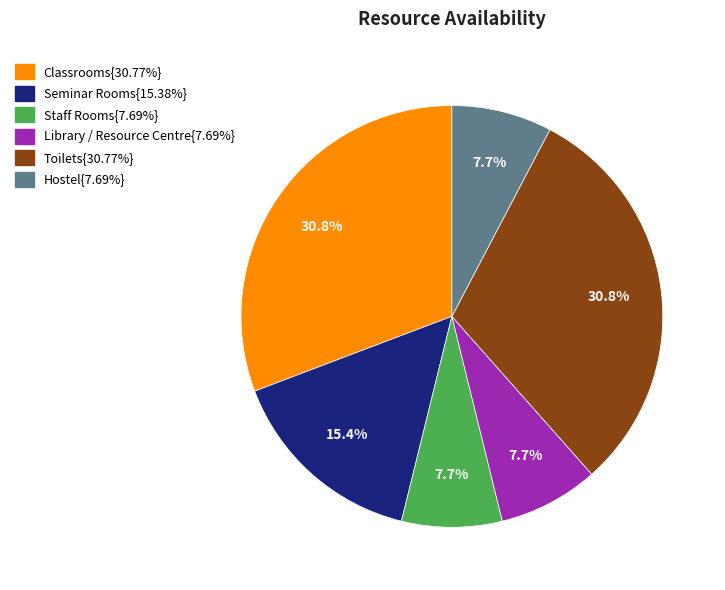

To the nearest percent, what is the difference between the largest and smallest slice percentages?

23%